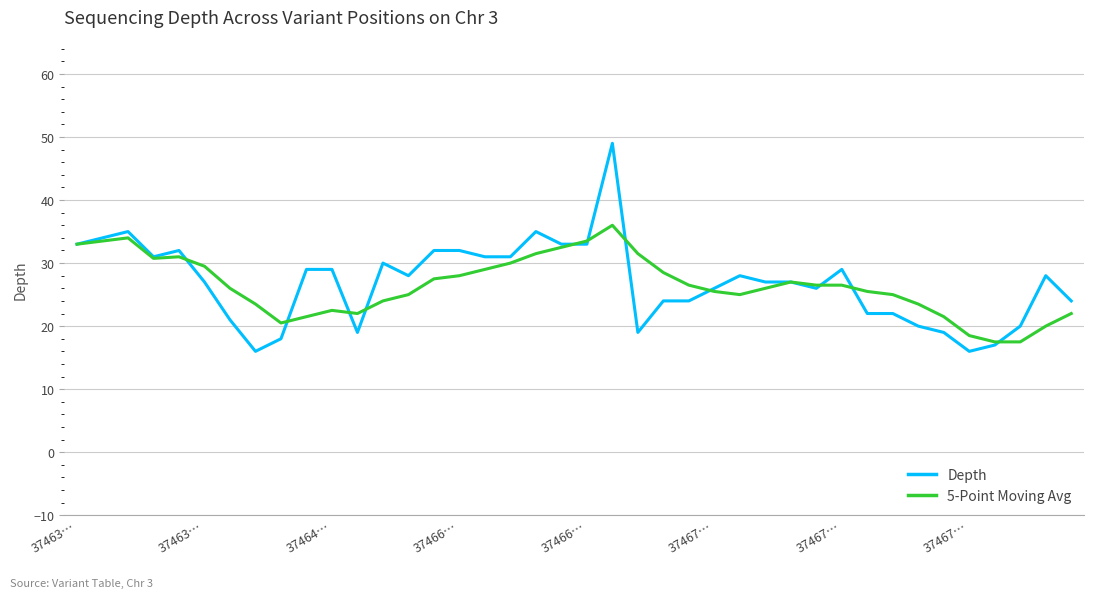

What is the smallest value displayed?

16.0